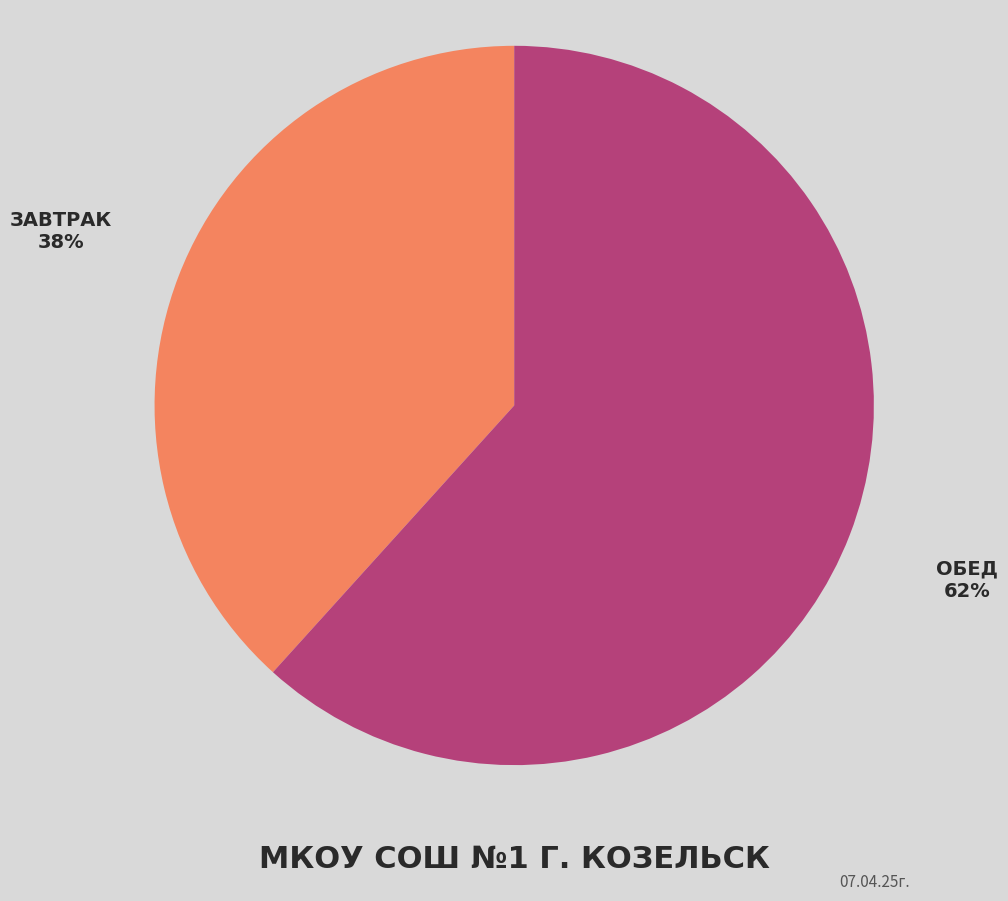

To the nearest percent, what is the average slice percentage?

50%